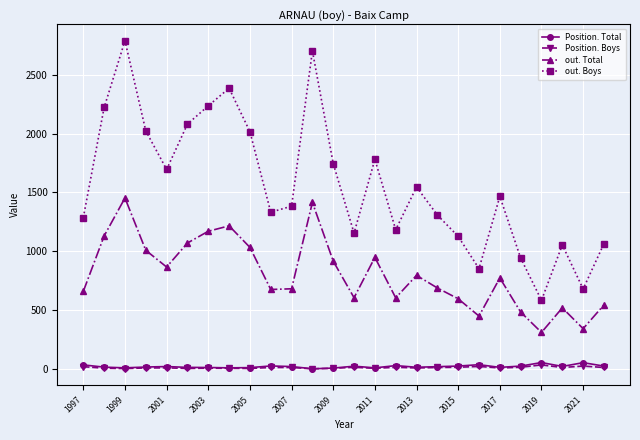

Which series has the largest range (max minus min)?

out. Boys